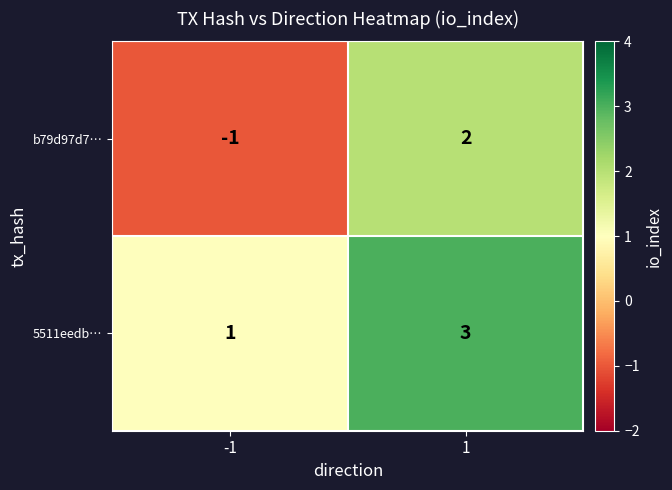

What is the difference between the b79d97d7… values at -1 and 1?

3